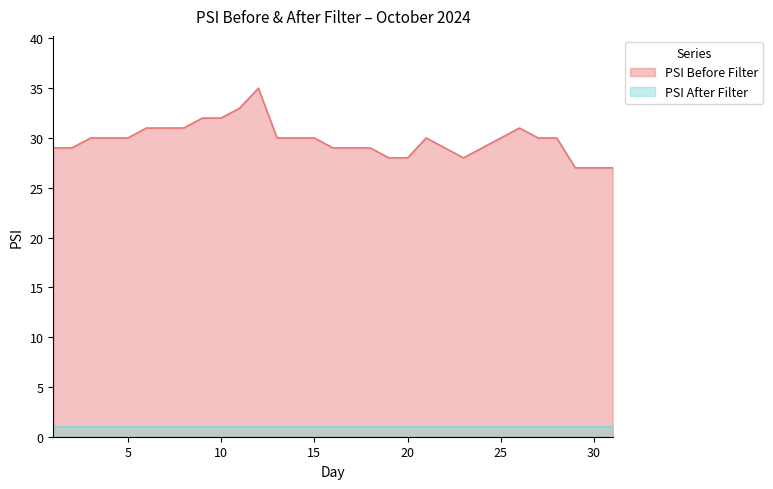

How many lines are shown in the chart?

2